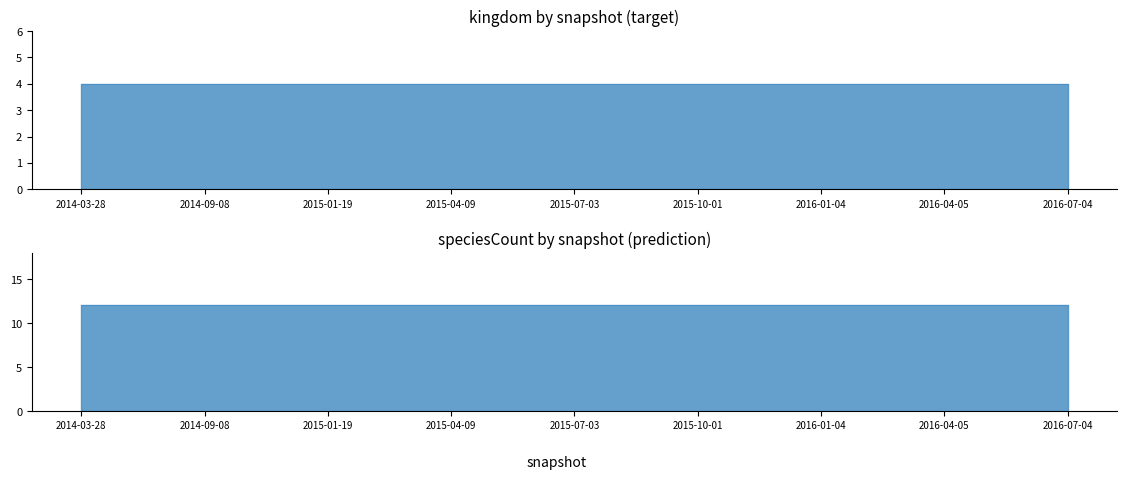

What position from the left is 2016-07-04?

9